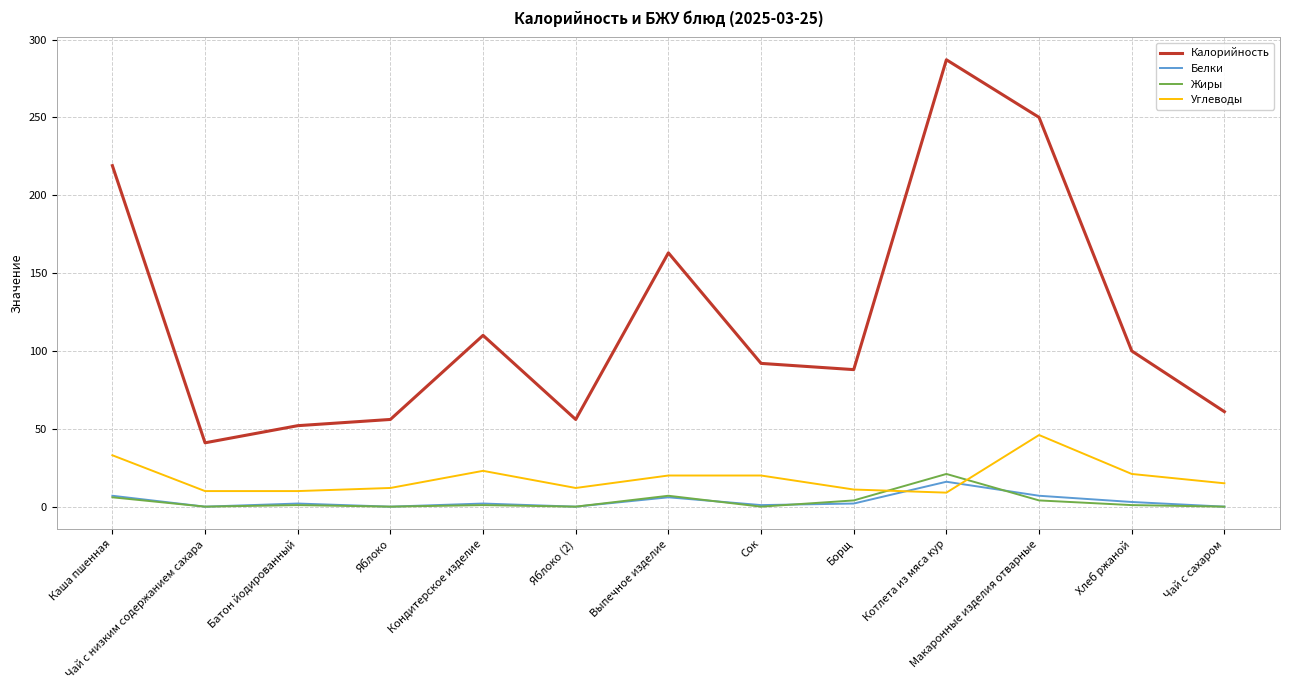

At which category is the sum across all series the highest?

Котлета из мяса кур